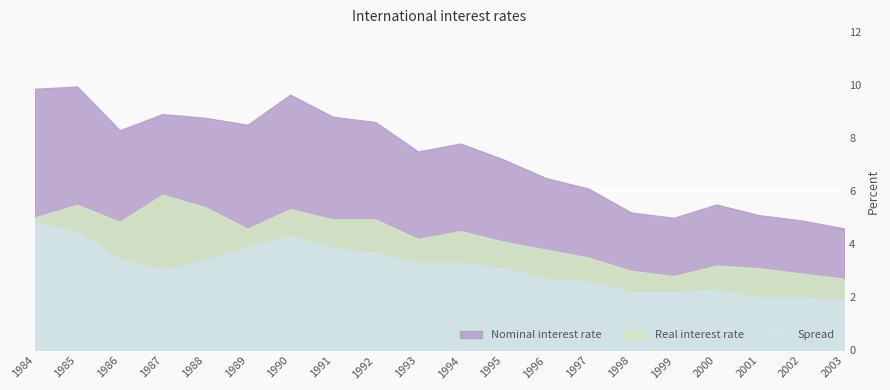

Which series has the largest range (max minus min)?

Nominal interest rate